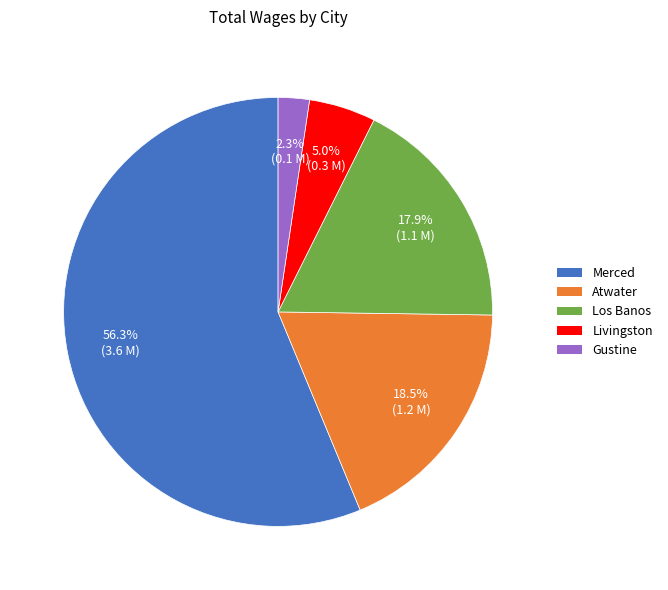

Is there any slice that represents more than half of the pie?

Yes